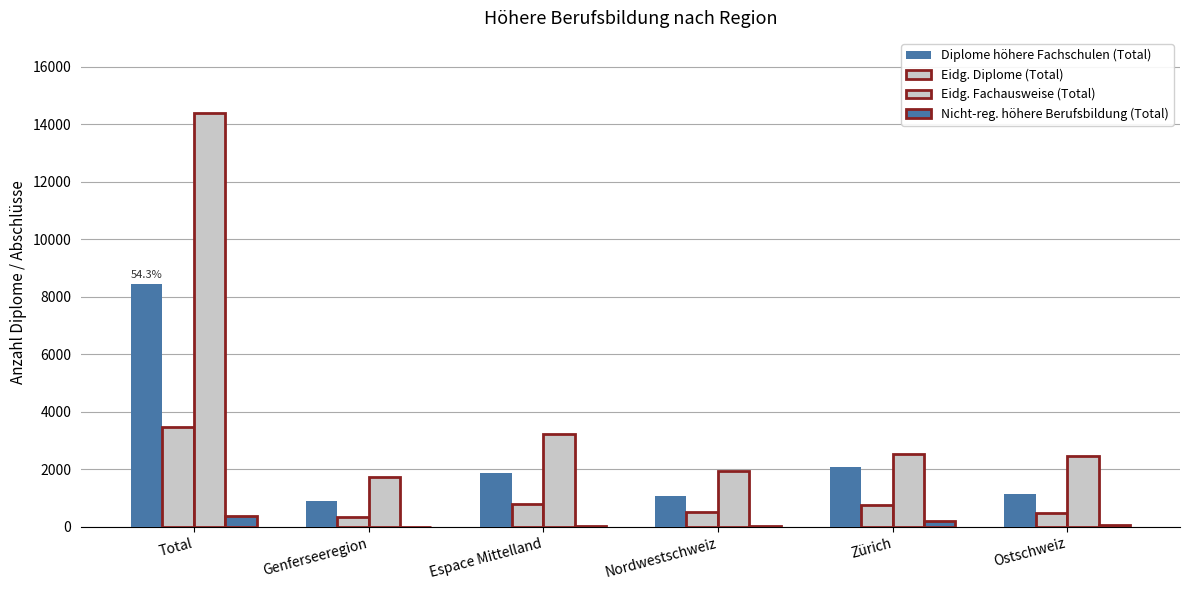

The Diplome höhere Fachschulen (Total) series shows 944 at Espace Mittelland. True or false?

False